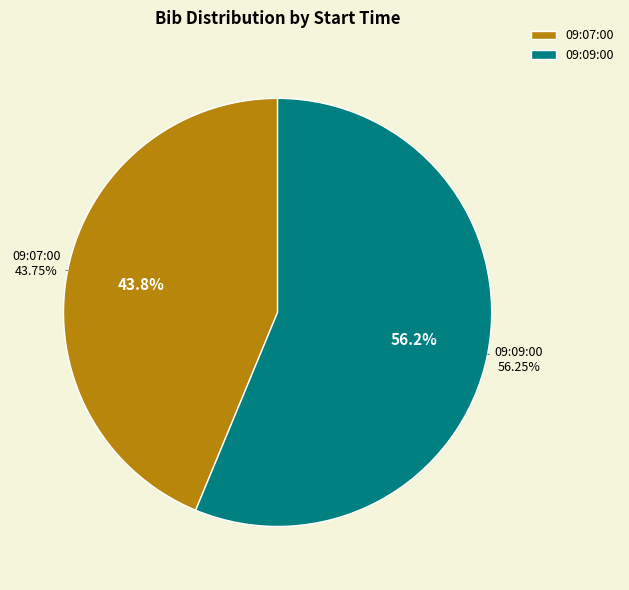

How many segments does this pie chart have?

2